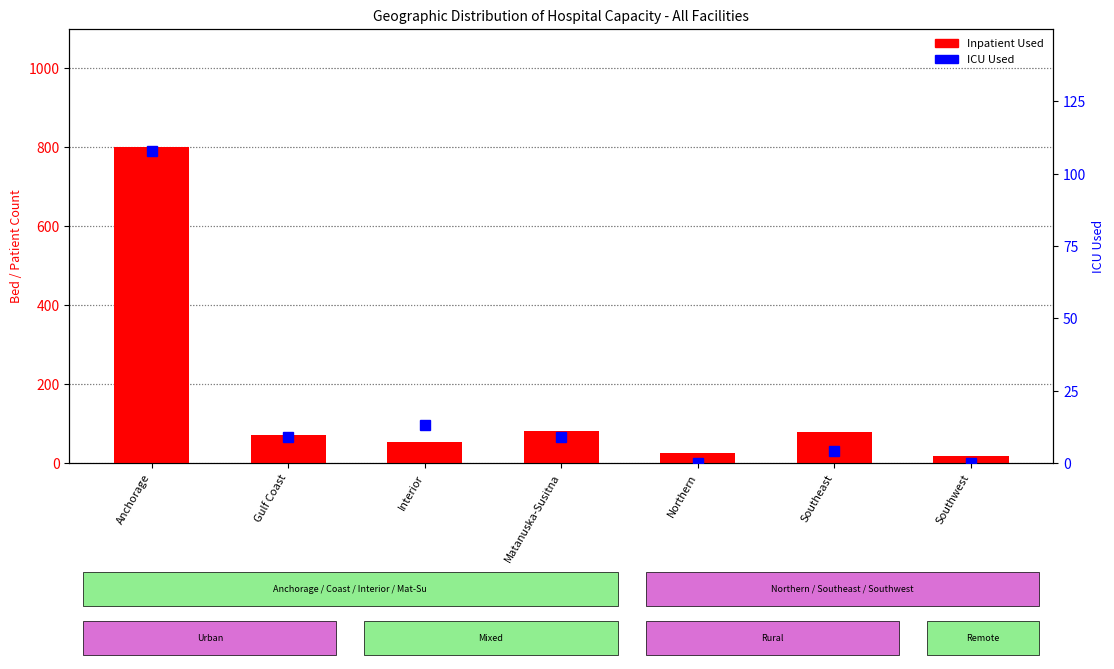

Is the value of Inpatient Used at Southwest greater than the value of ICU Used at Southeast?

Yes